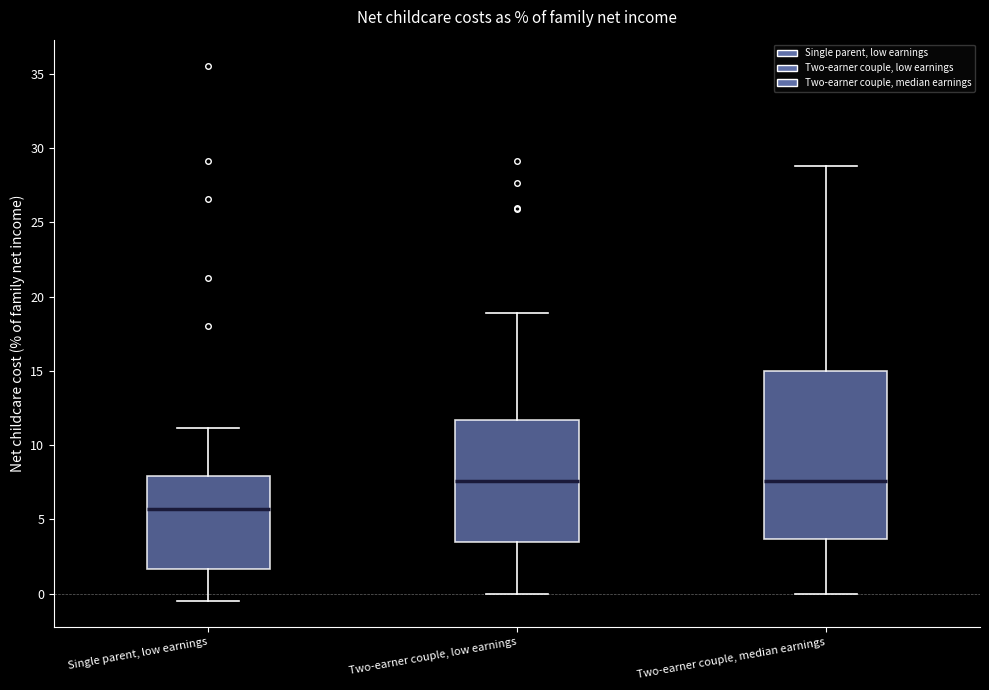

Reading left to right, read every box against the y-axis: the position of its median line, the range the box covers, and the ends of its whiskers. The values are not printed on the chart, so give them approximately, as read against the axis.

Single parent, low earnings: median 5.5, box 1.5 to 8.0, whiskers -0.5 to 11.0
Two-earner couple, low earnings: median 7.5, box 3.5 to 11.5, whiskers 0.0 to 19.0
Two-earner couple, median earnings: median 7.5, box 3.5 to 15.0, whiskers 0.0 to 29.0